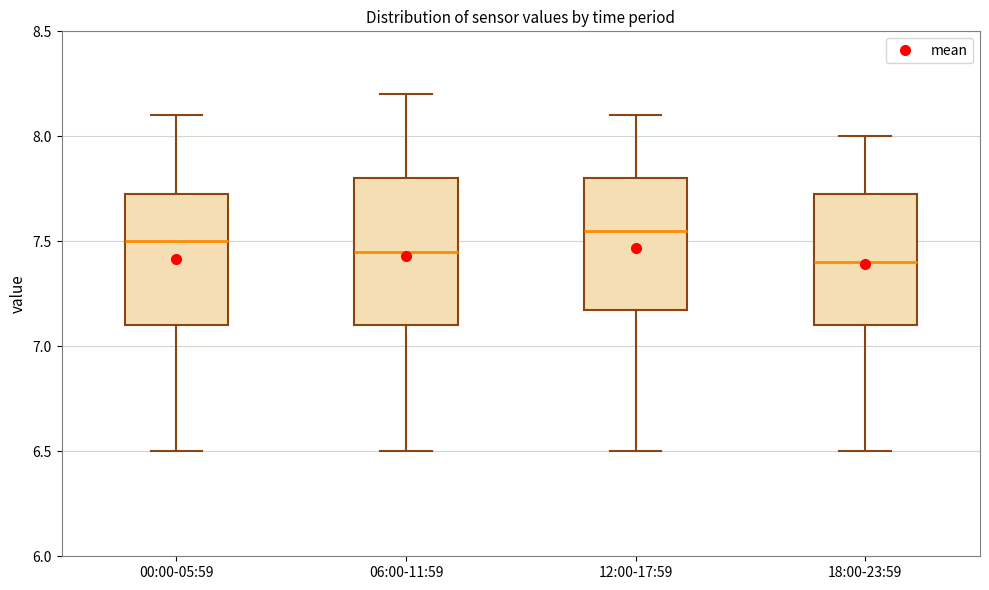

Where is the lower edge of the box for 00:00-05:59 on the y-axis? The values are not printed on the chart, so give them approximately, as read against the axis.

7.10